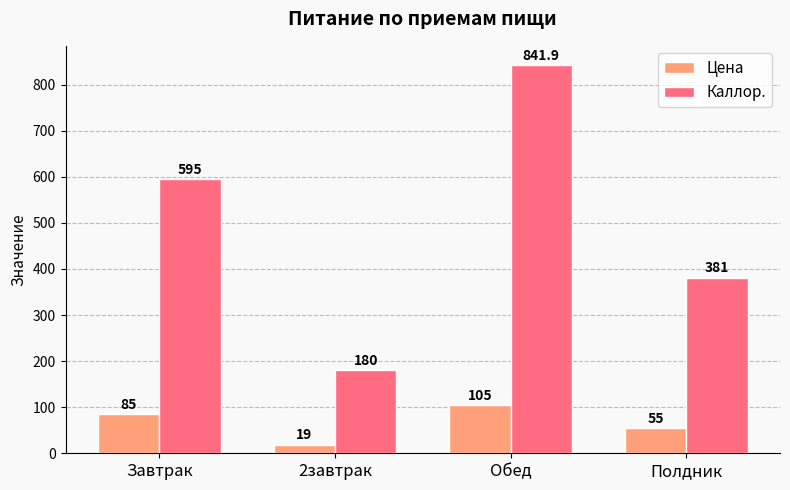

Are the bars horizontal?

No